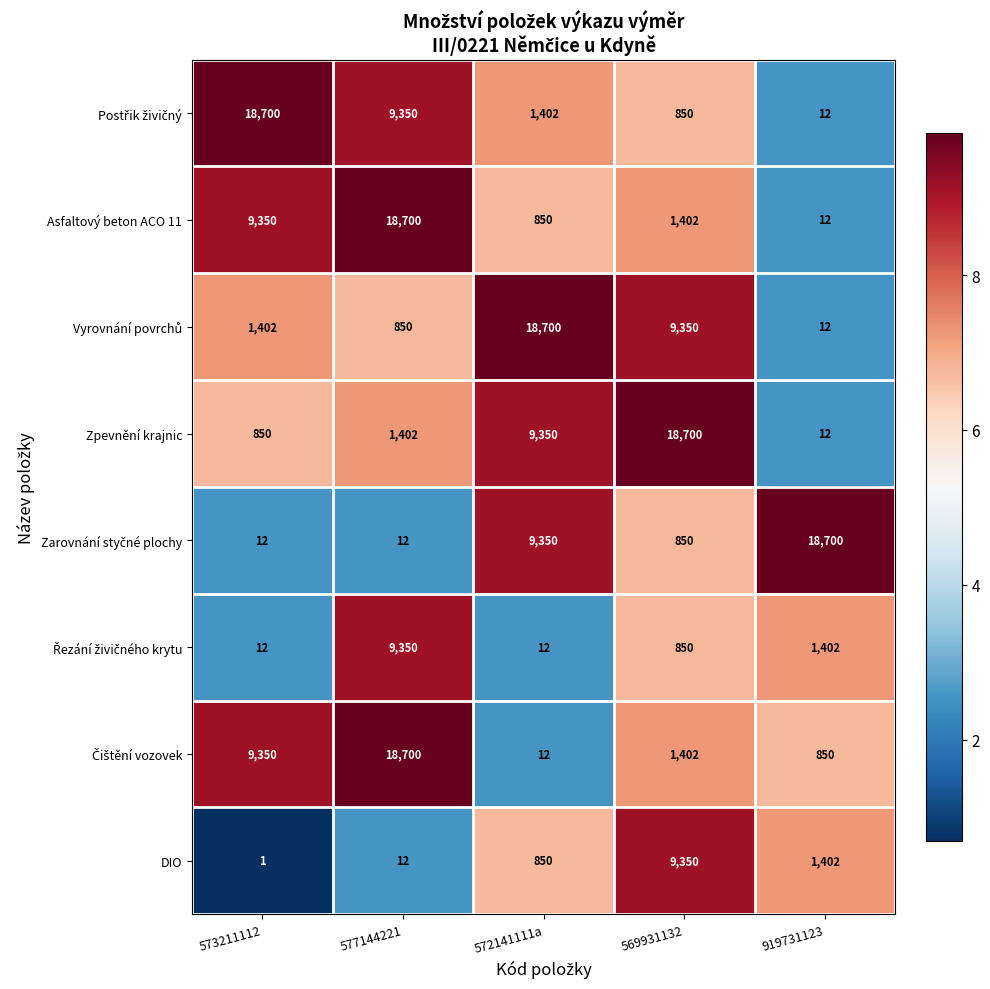

What is the difference between the Zpevnění krajnic values at 577144221 and 569931132?

17298